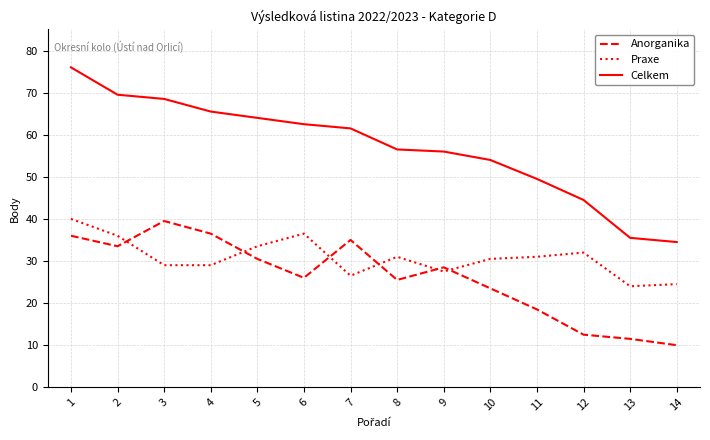

Which category has the highest value in the Praxe series?

1